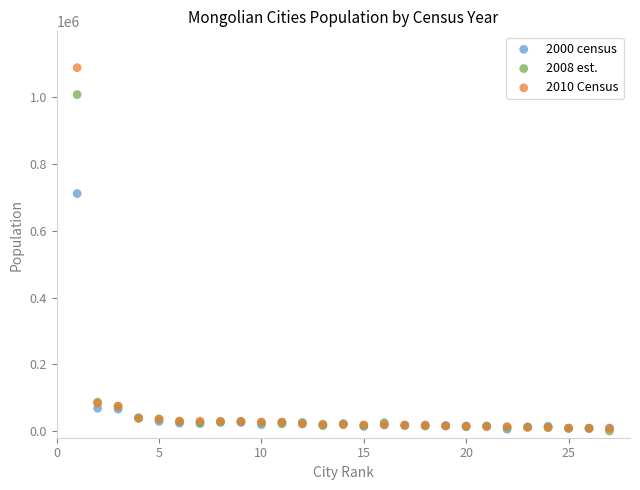

Across all series, what Y value is closest to 544679?

711900